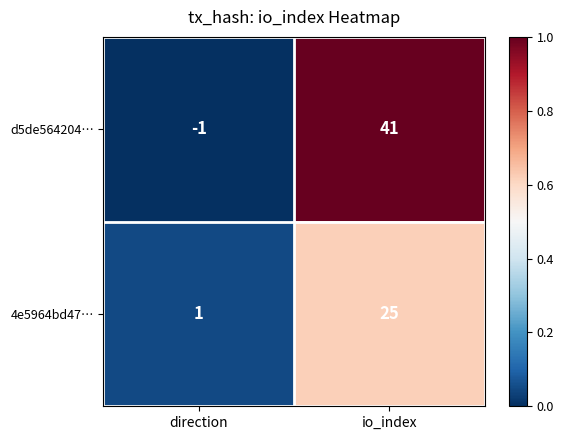

True or false: 4e5964bd47… has a value of 1 at direction.

True